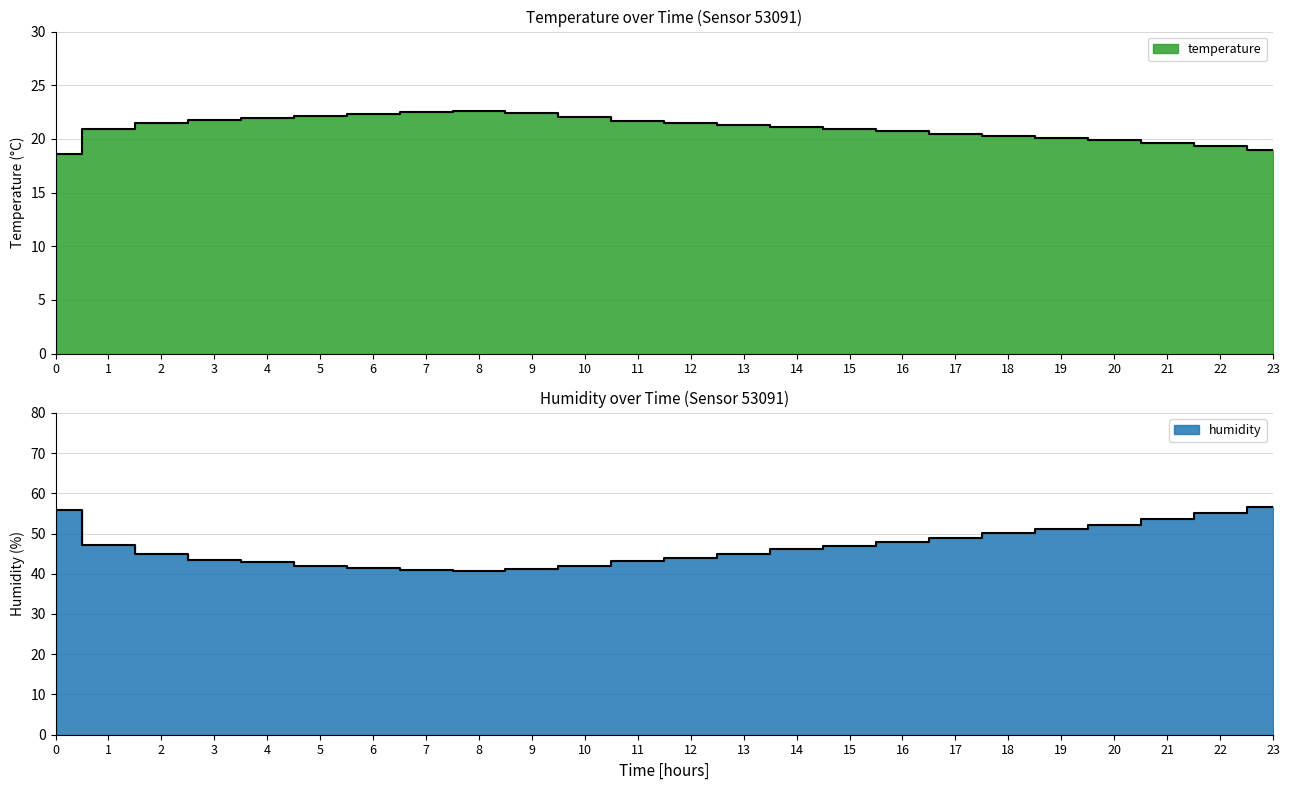

What is the value of the temperature point at the 12th from the left?

21.7